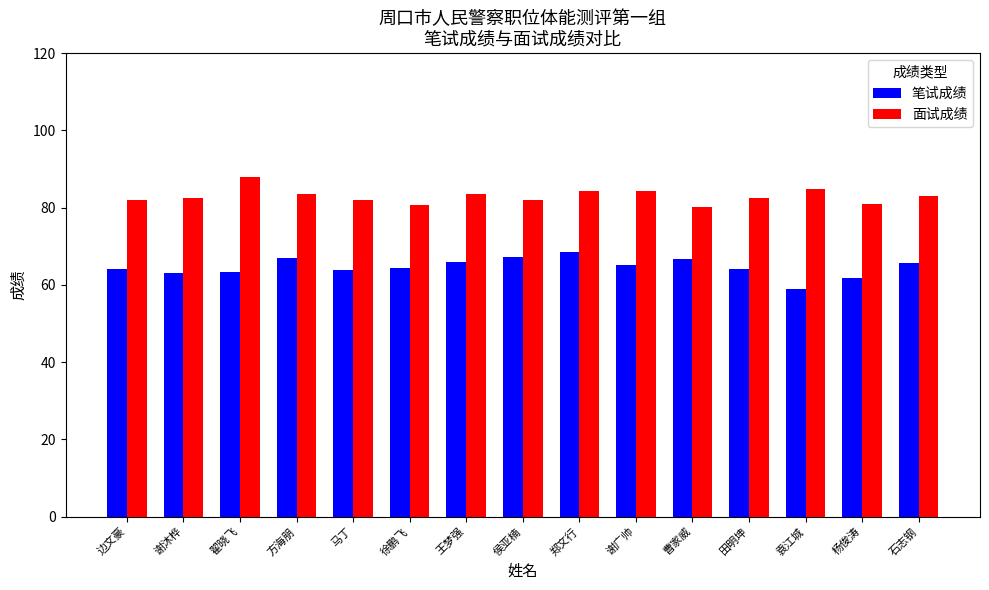

Read the 面试成绩 value at 侯亚楠.

82.0